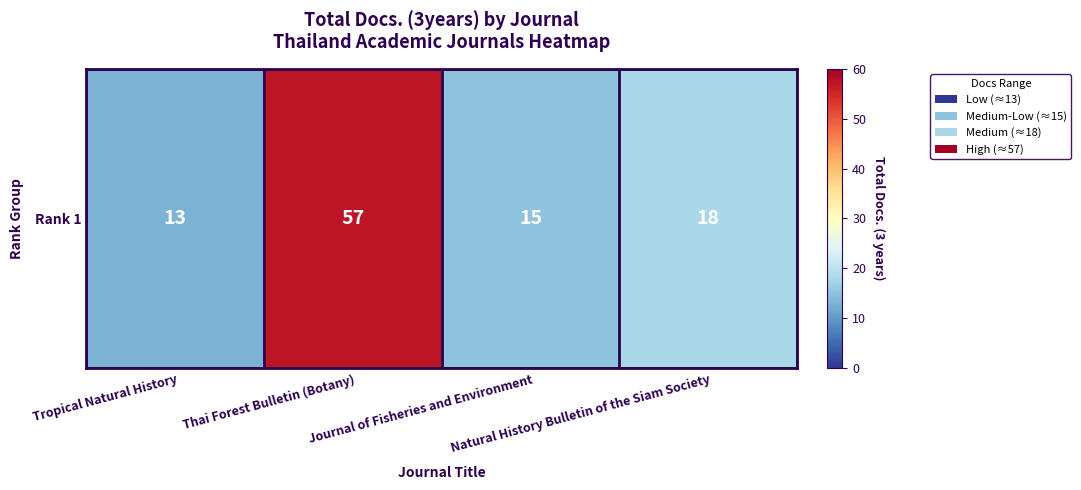

How many values exceed 18?

1